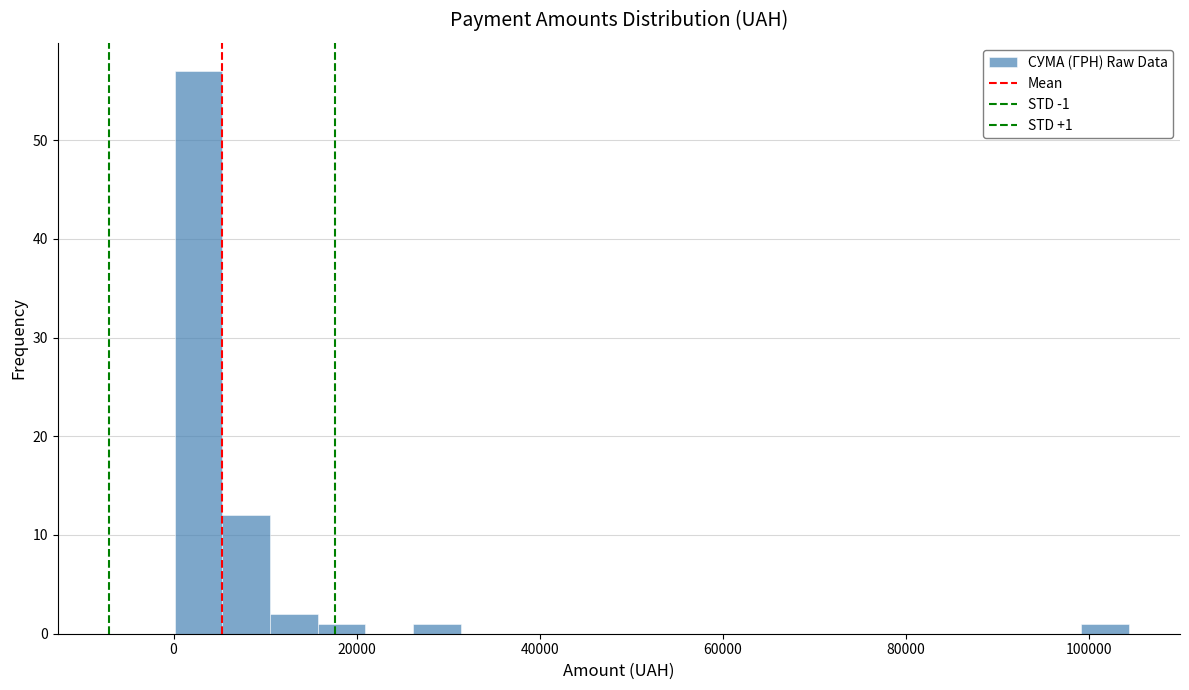

Read against the x-axis, roughly where is the centre of the tallest bar?

2000